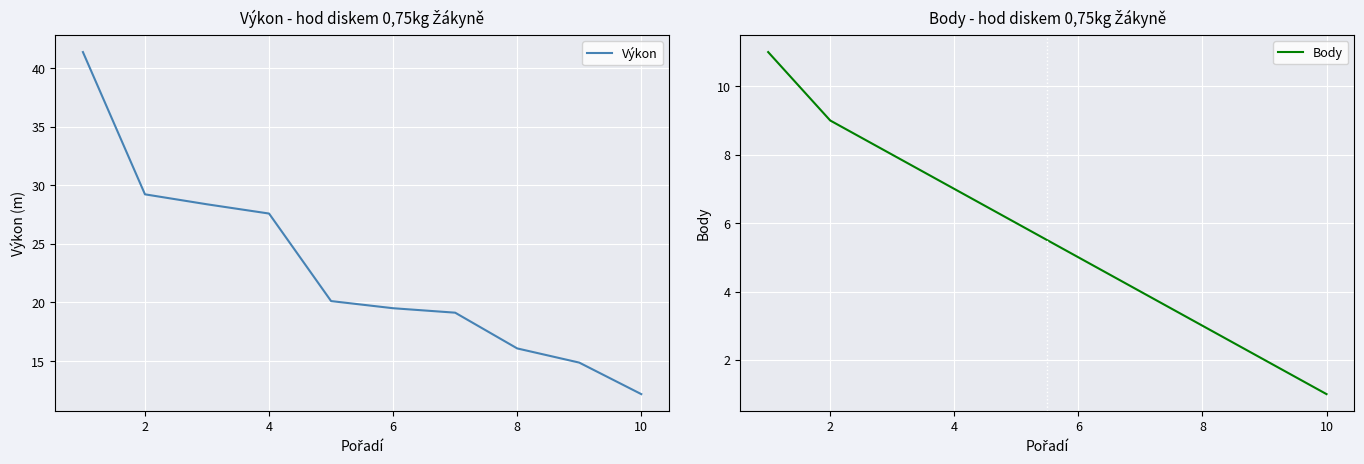

True or false: Body and Výkon intersect in this chart.

False